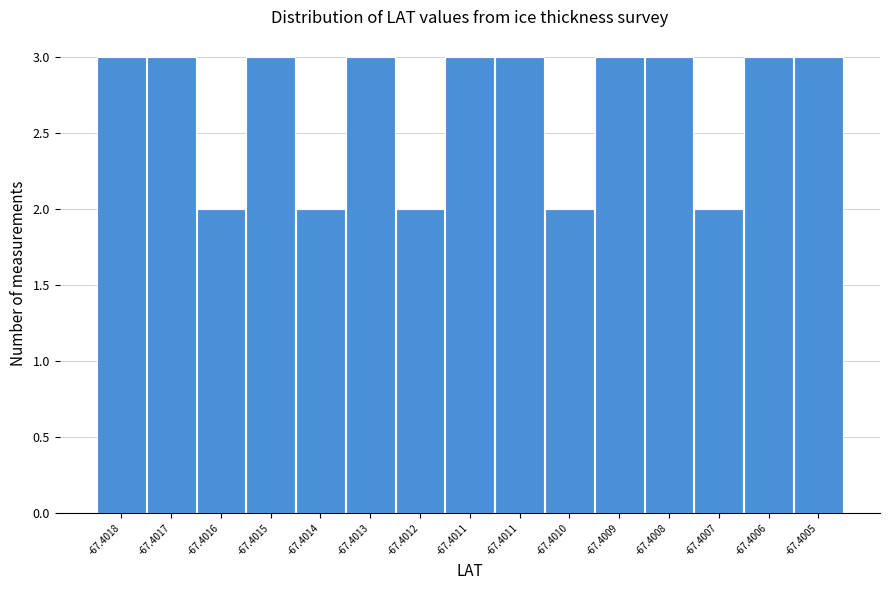

How many data points does each series have?

15